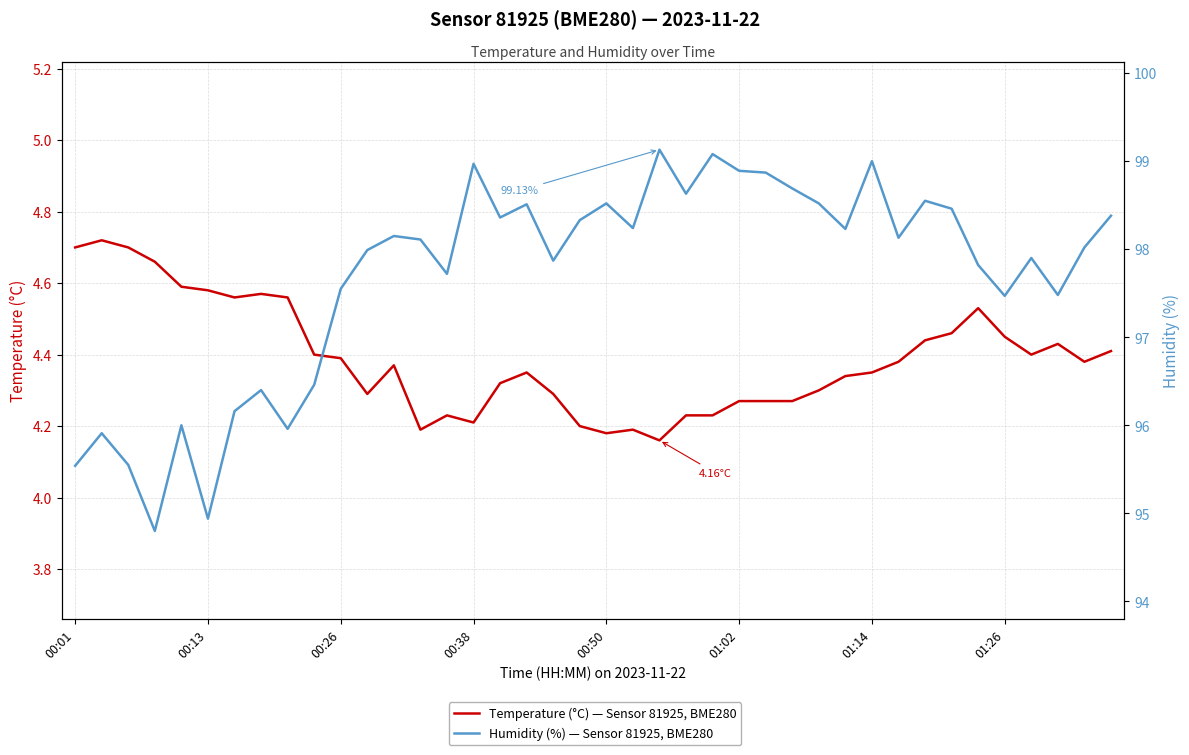

What is the sum of the Temperature (°C) — Sensor 81925, BME280 values at 01:02 and 37?

9.0